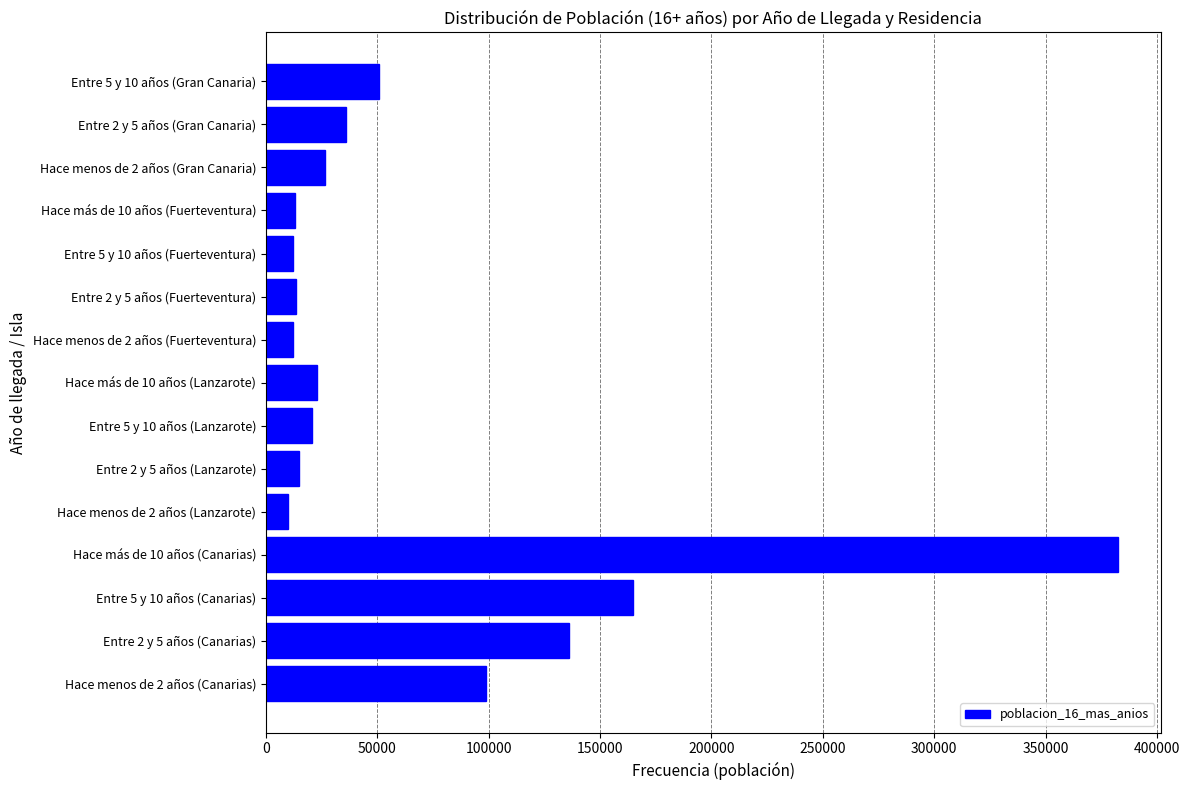

What is the average value?

67705